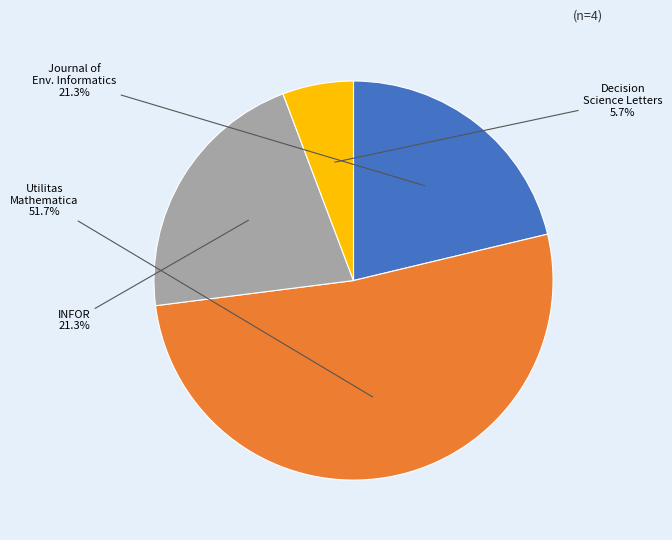

Is there a majority slice in this chart?

Yes